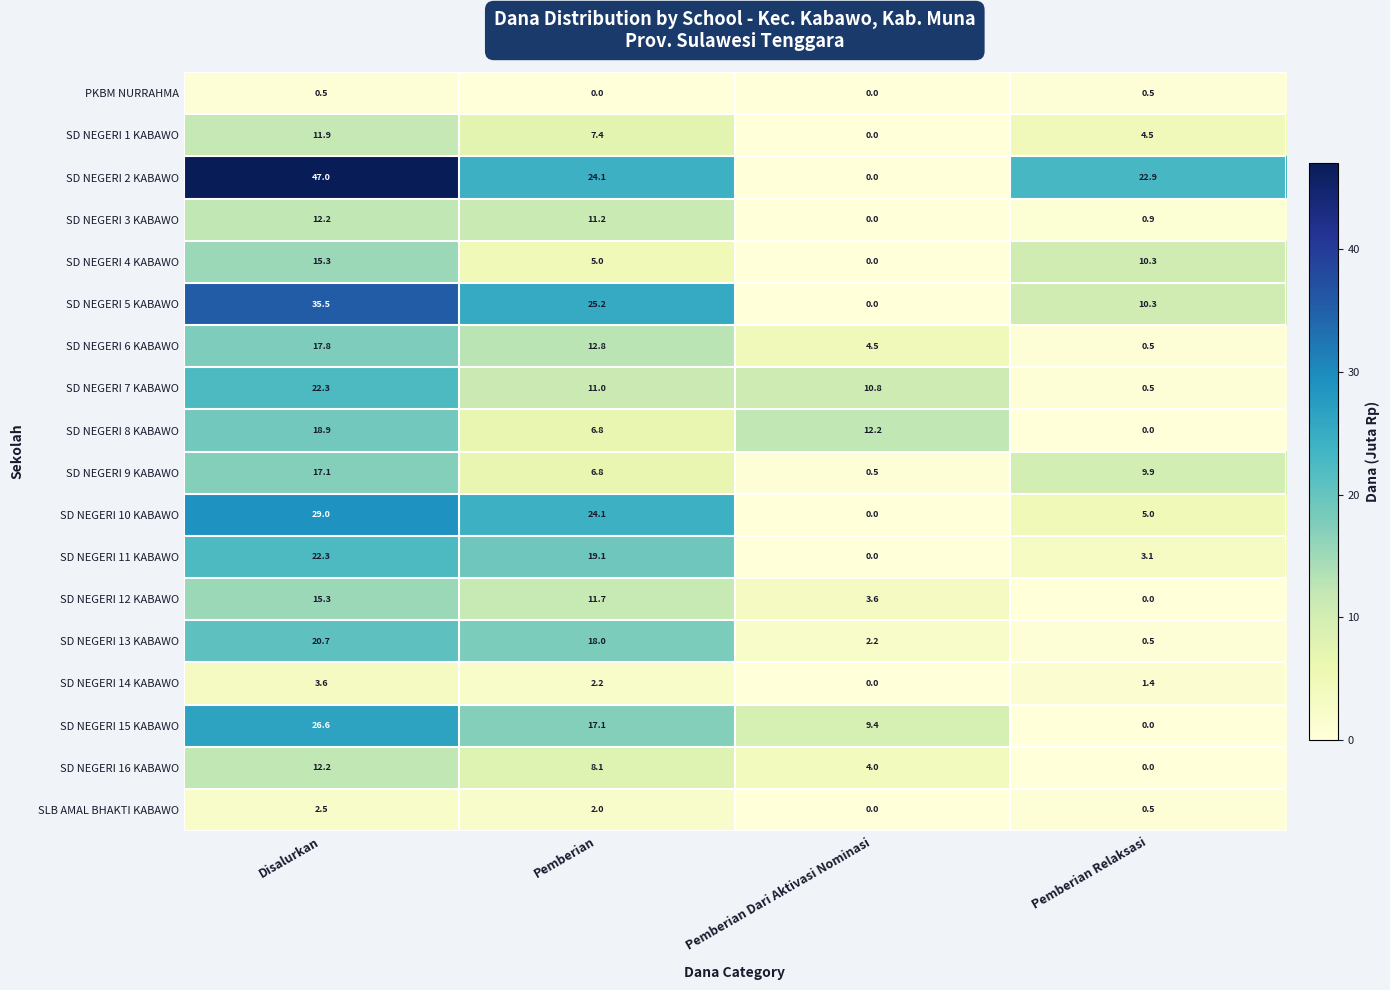

Is the value of SD NEGERI 10 KABAWO at Pemberian Relaksasi greater than the value of SD NEGERI 6 KABAWO at Pemberian?

No